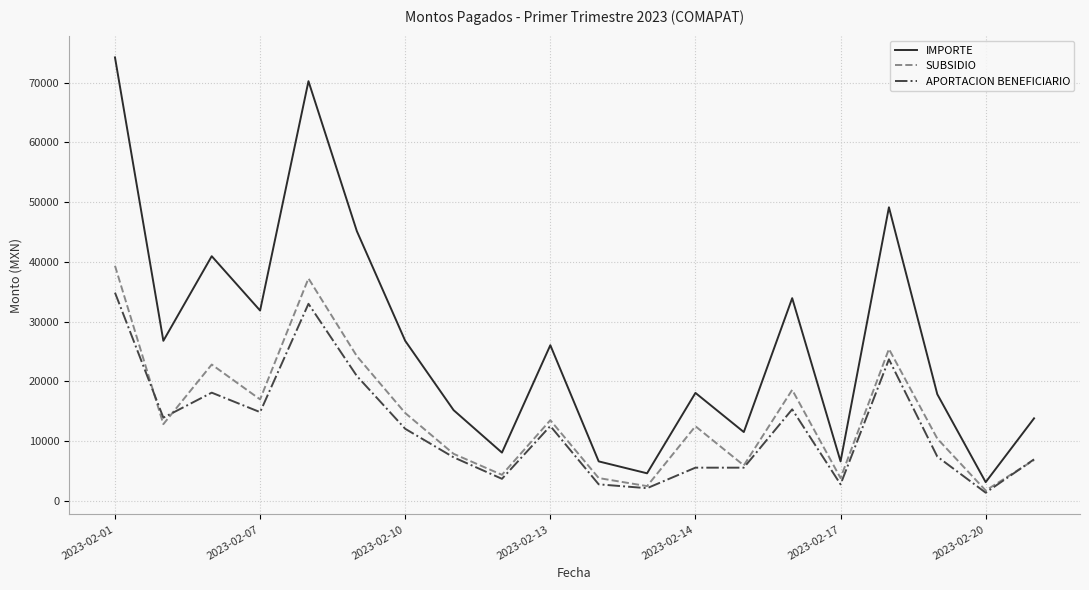

Which series has the widest spread of values?

IMPORTE